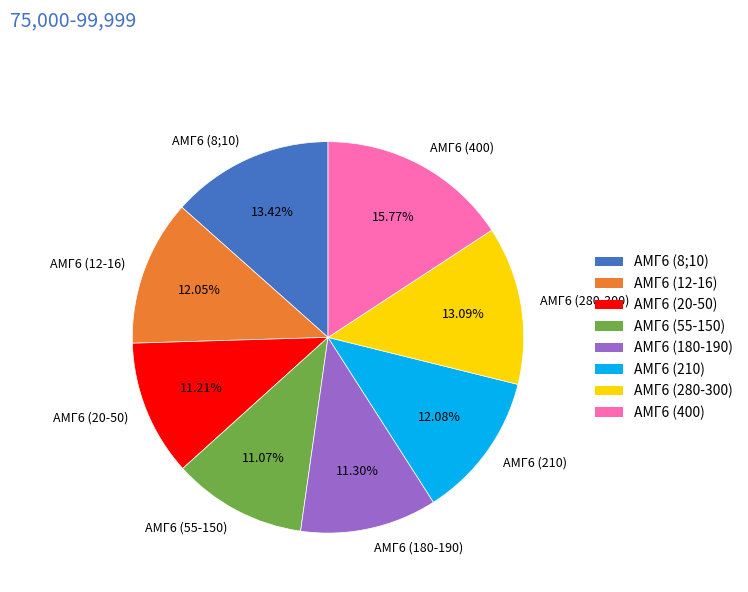

Count the number of slices in the pie.

8